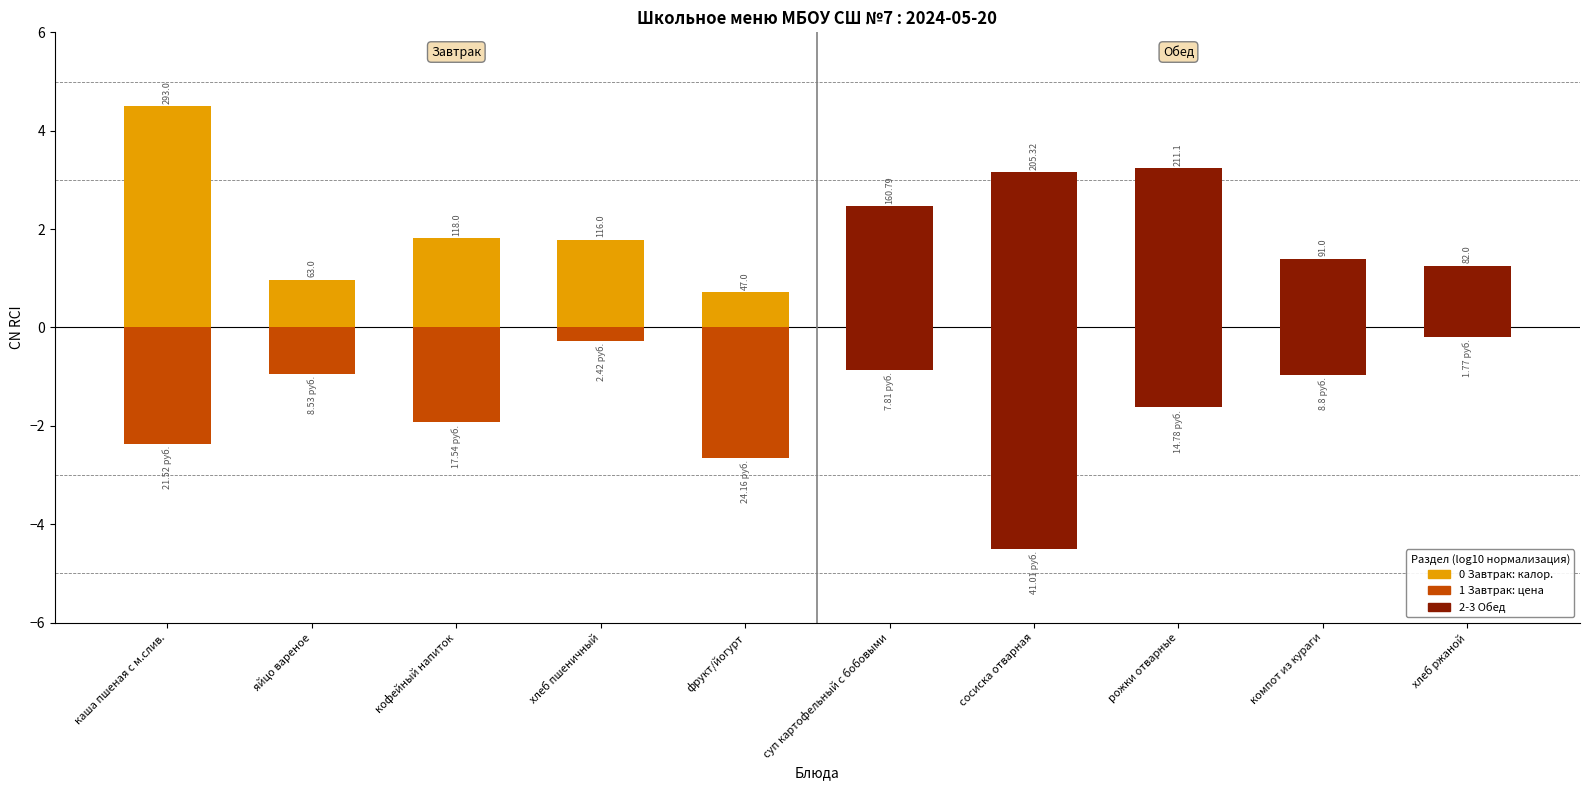

What is the label of the 2nd bar from the left?

яйцо вареное